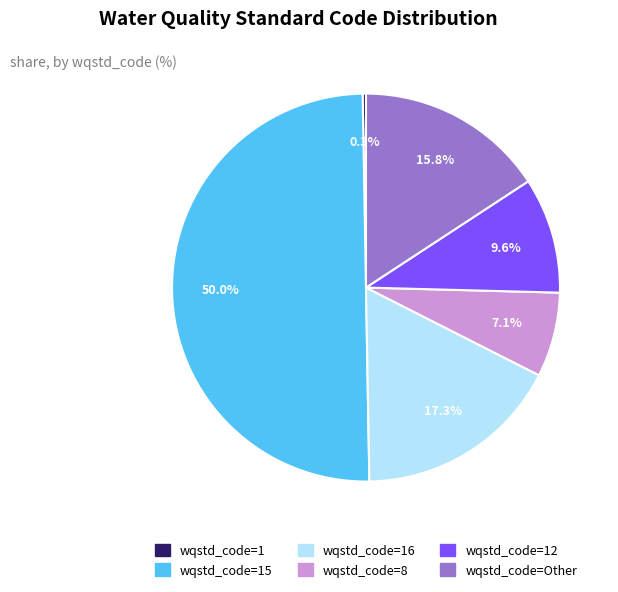

To the nearest percent, what is the difference between the largest and smallest slice percentages?

50%